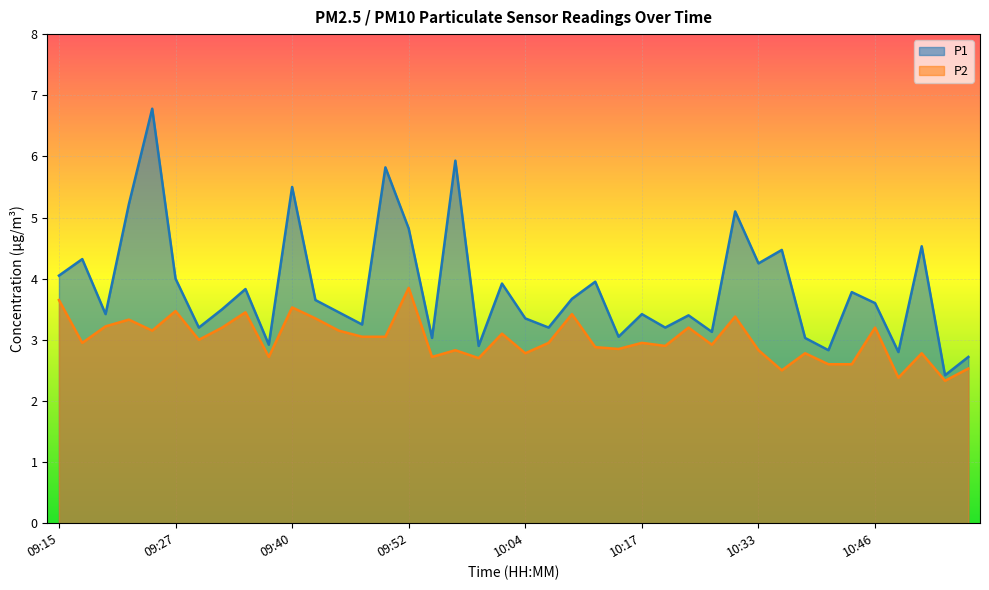

Does the chart display data point markers on the line(s)?

No